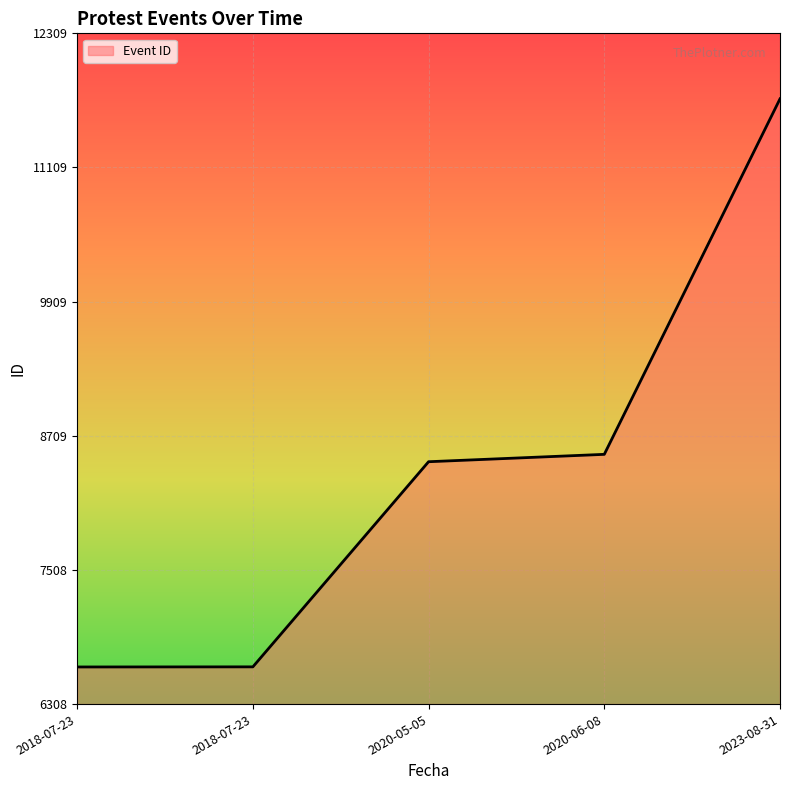

How many lines are shown in the chart?

1